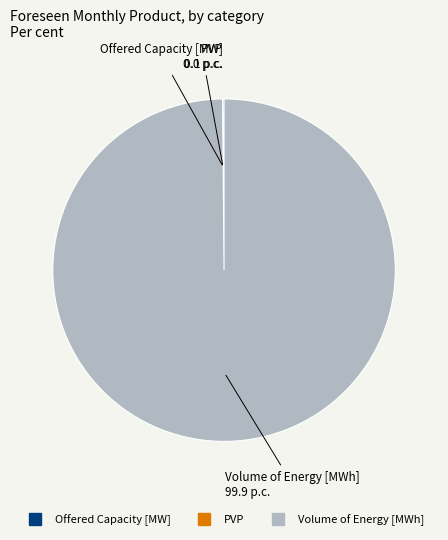

The Volume of Energy [MWh] slice represents 90% of the pie. True or false?

False